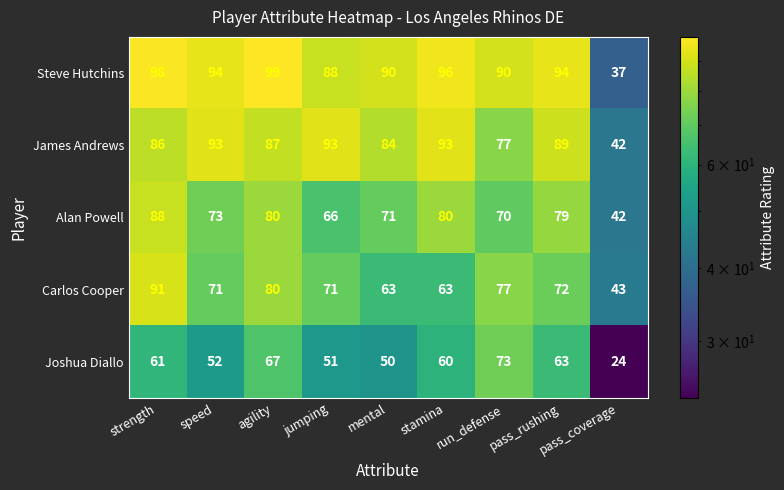

At which label does James Andrews first exceed 87?

speed